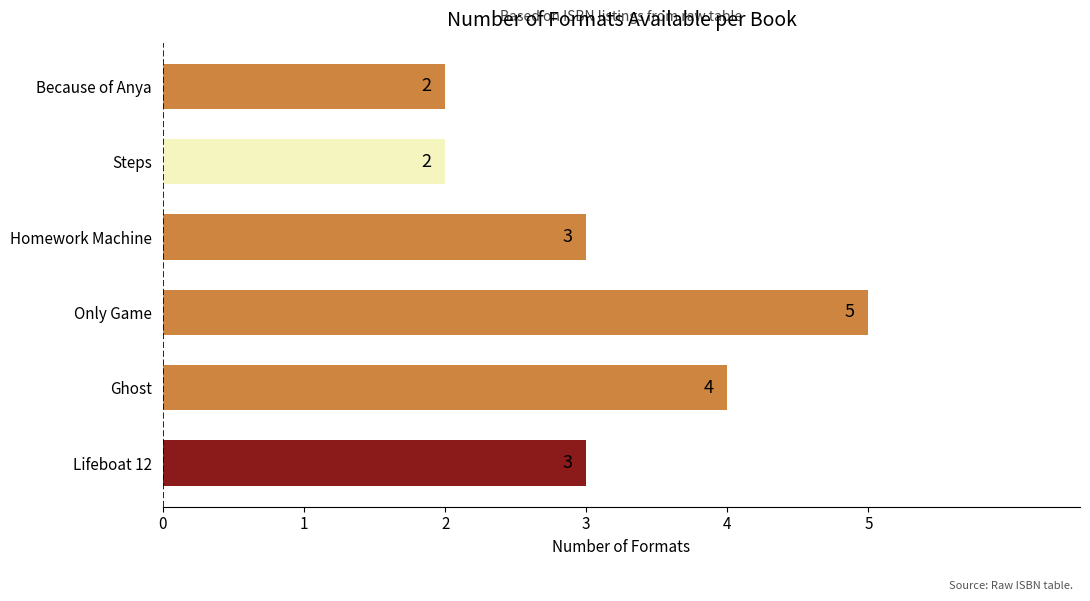

Reading bottom to top, transcribe all the data shown in this chart.

3	4	5	3	2	2